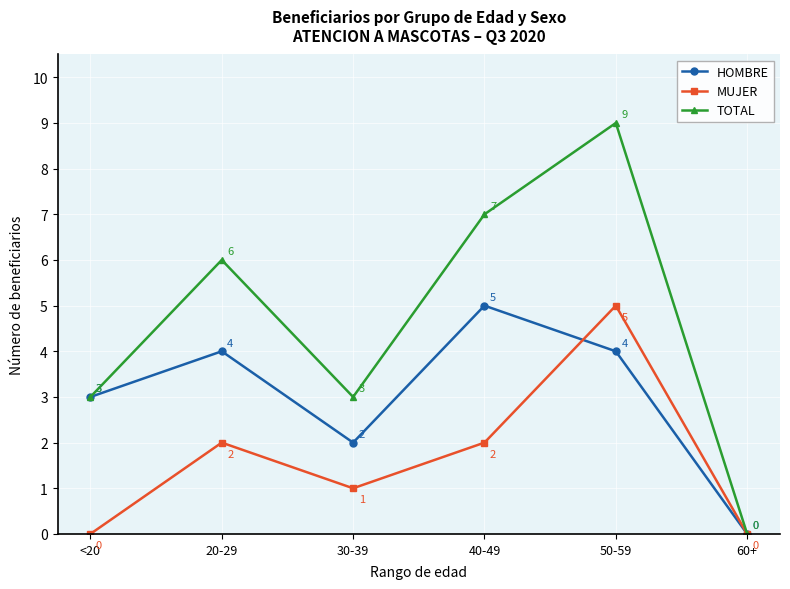

Does the chart have visible grid lines?

Yes